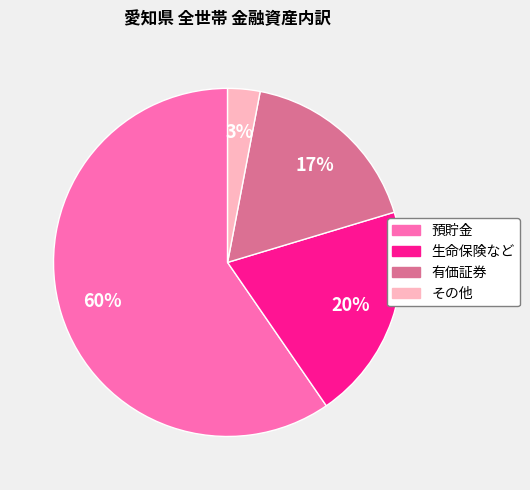

Does 預貯金 represent more than half of the total?

Yes